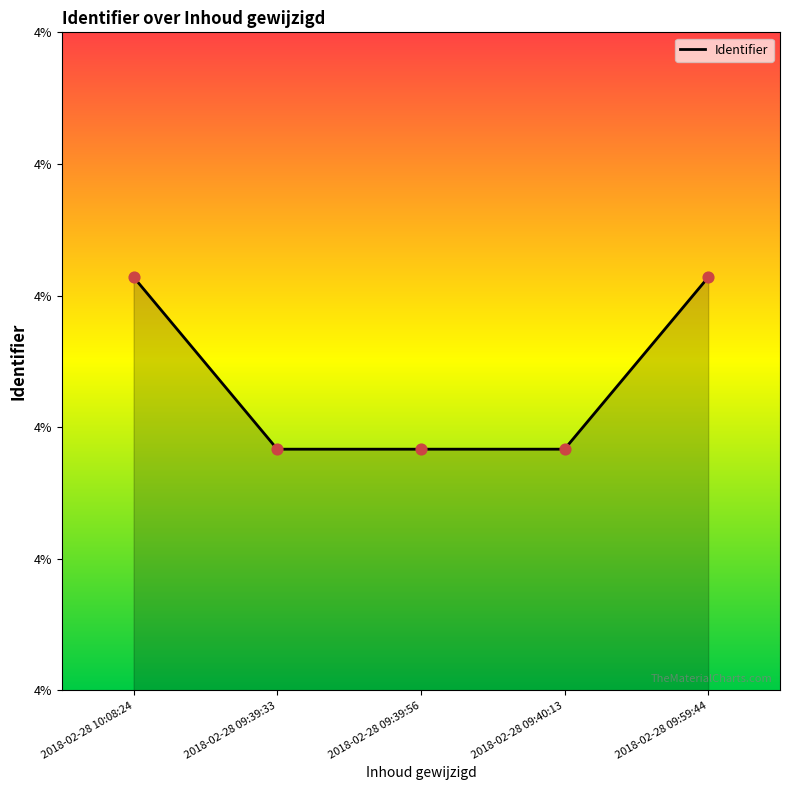

What is the ratio of the value at 2018-02-28 09:59:44 to the value at 2018-02-28 10:08:24?

1.0